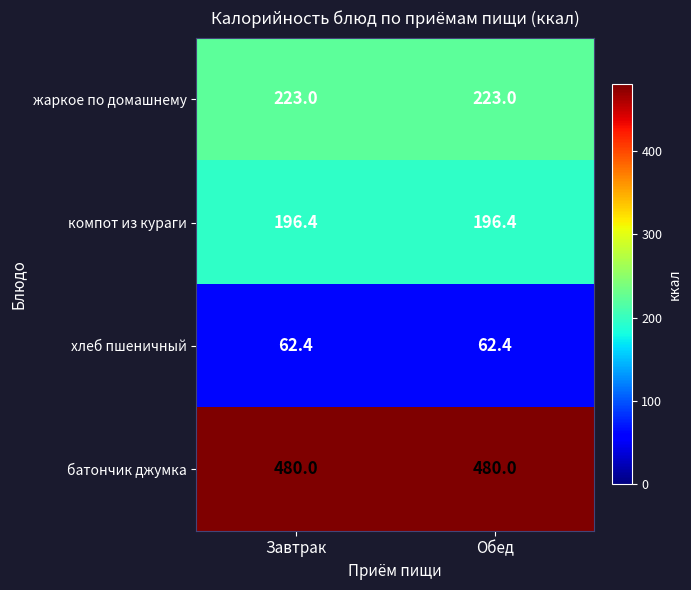

What value does the жаркое по домашнему series have at Завтрак?

223.0